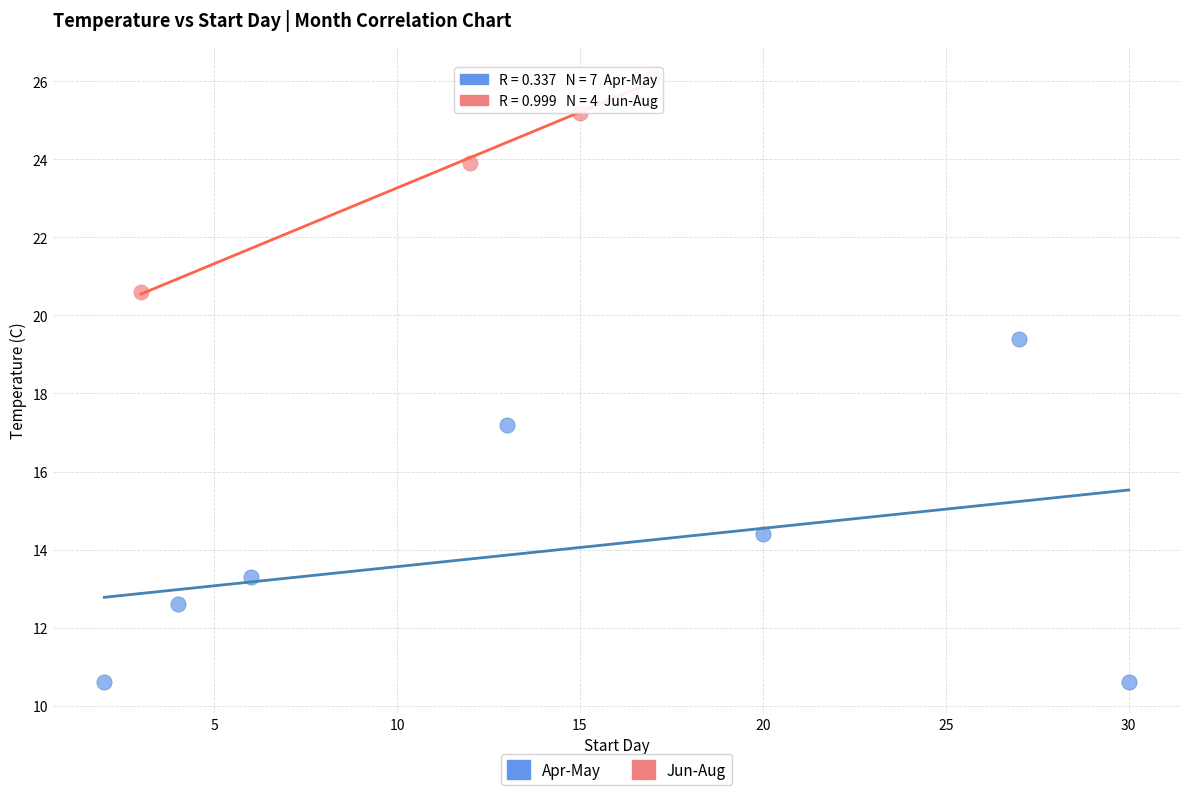

Which series contains the lowest Y value?

Apr-May